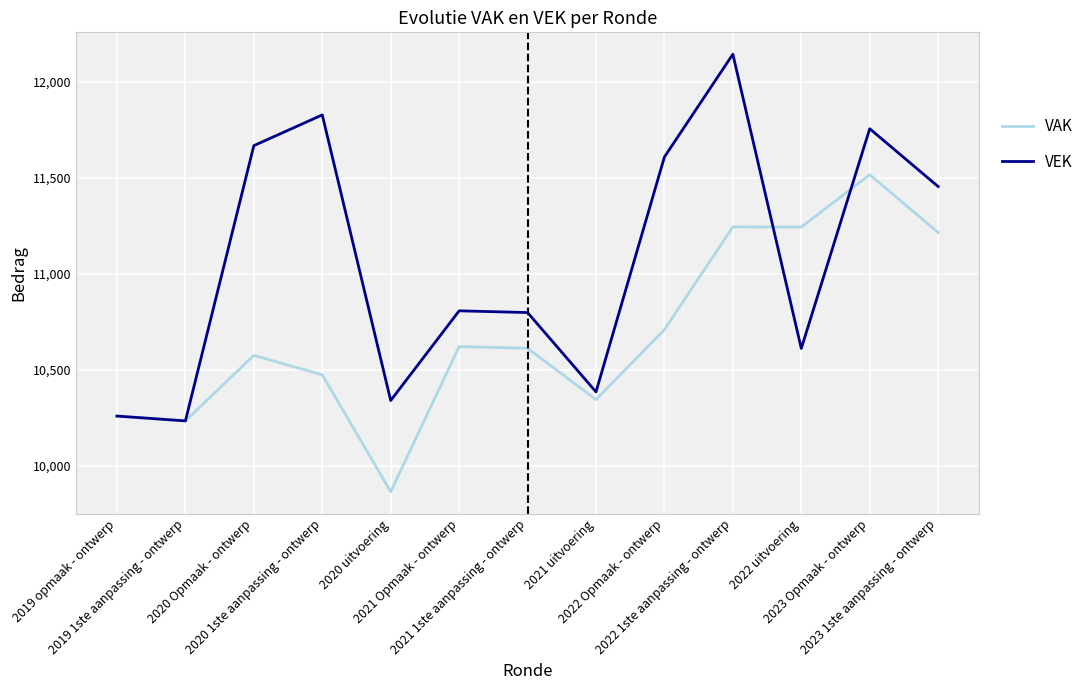

What is the difference between the maximum and minimum values in the VEK series?

1909